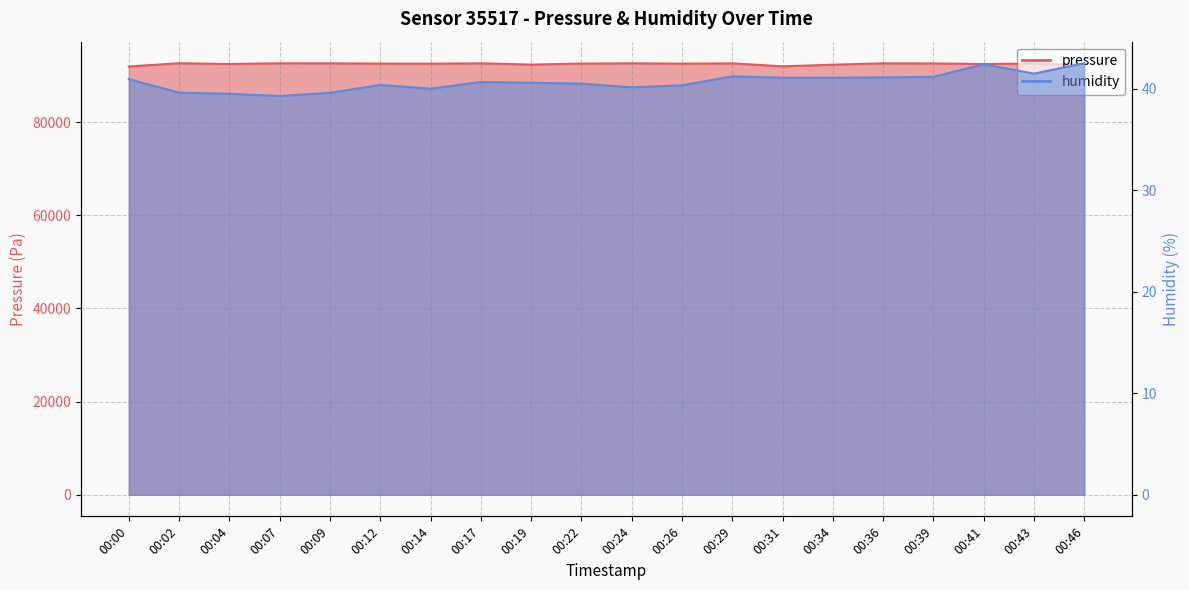

Where does the humidity series first go above 40?

00:00